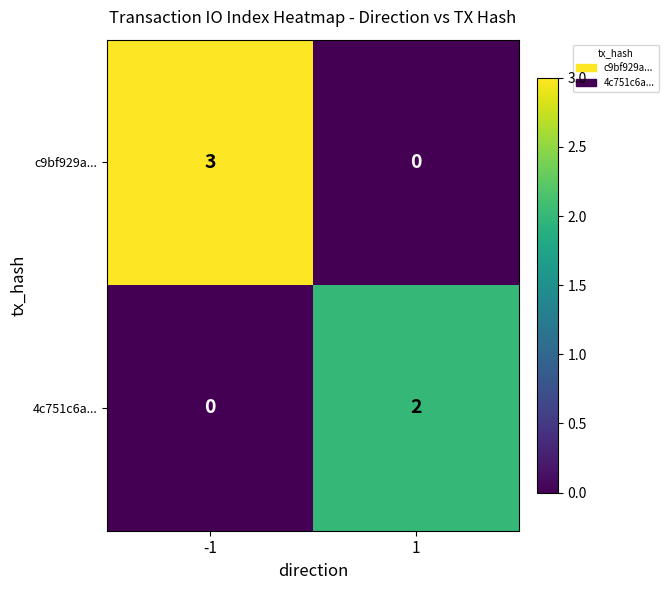

Which series changed the most between -1 and 1?

c9bf929a...